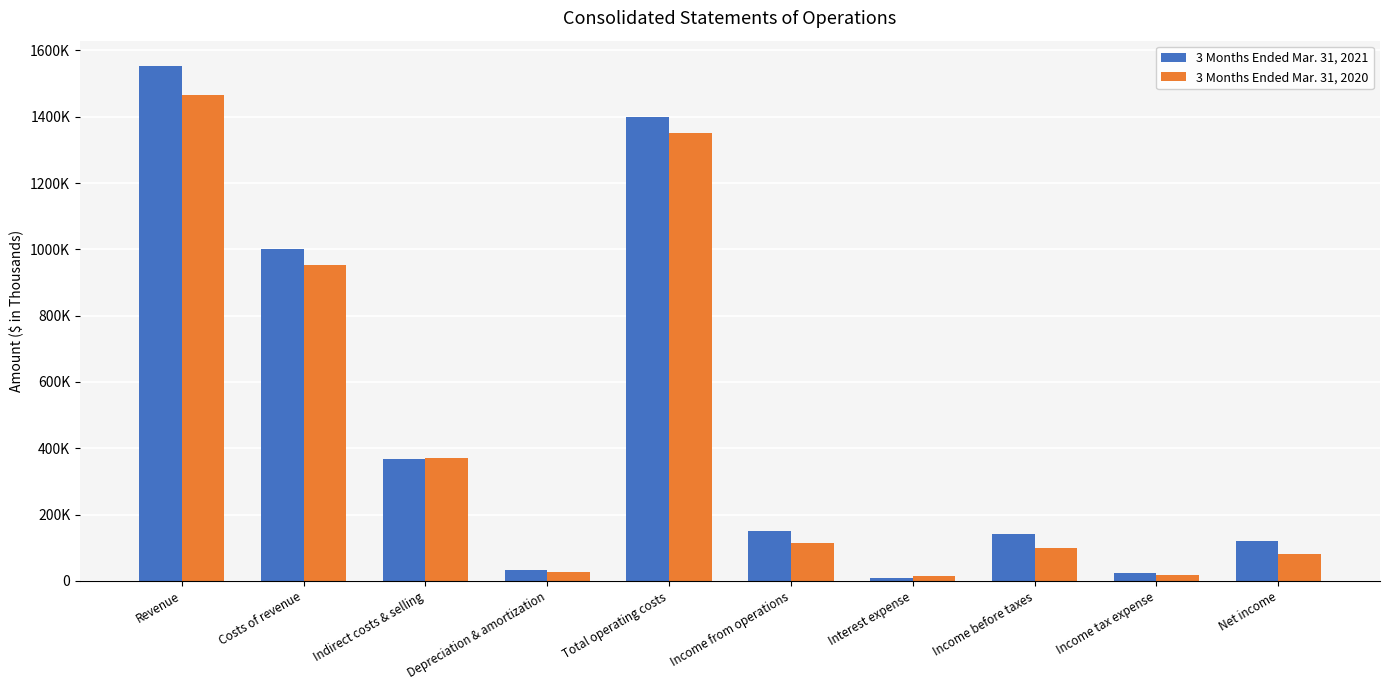

At which label does 3 Months Ended Mar. 31, 2021 first exceed 151438?

Revenue